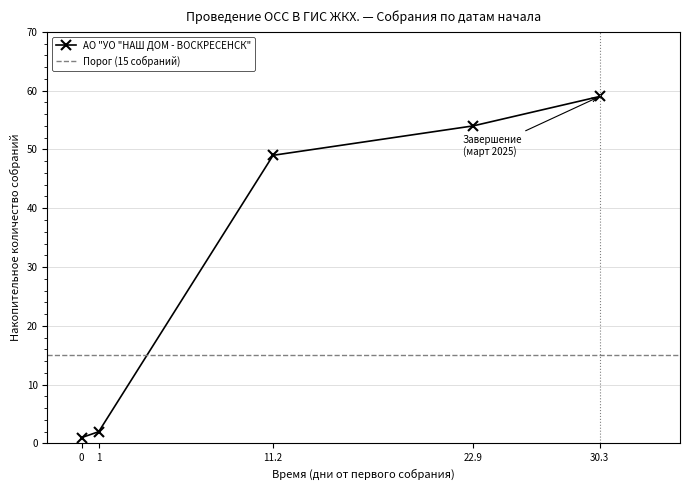

How many lines are shown in the chart?

2